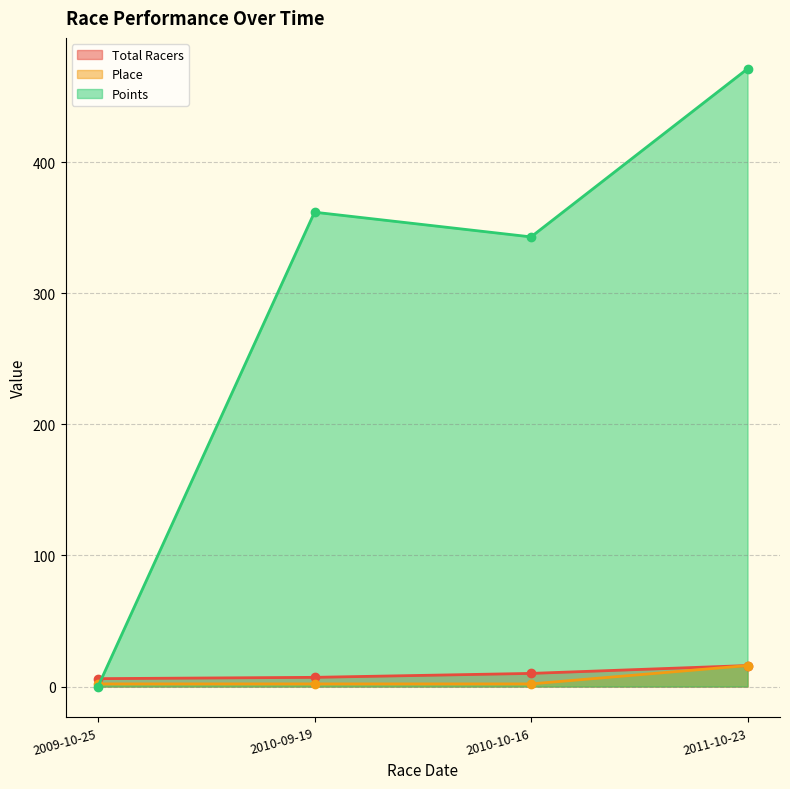

Where is the first local maximum for Points?

2010-09-19